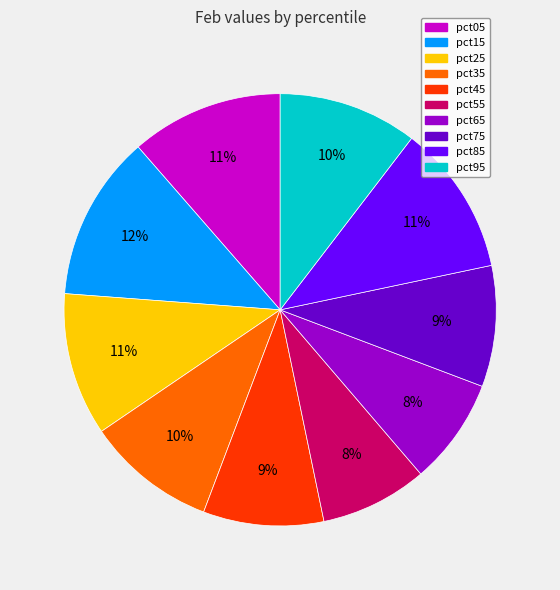

Which has a higher value, pct45 or pct25?

pct25